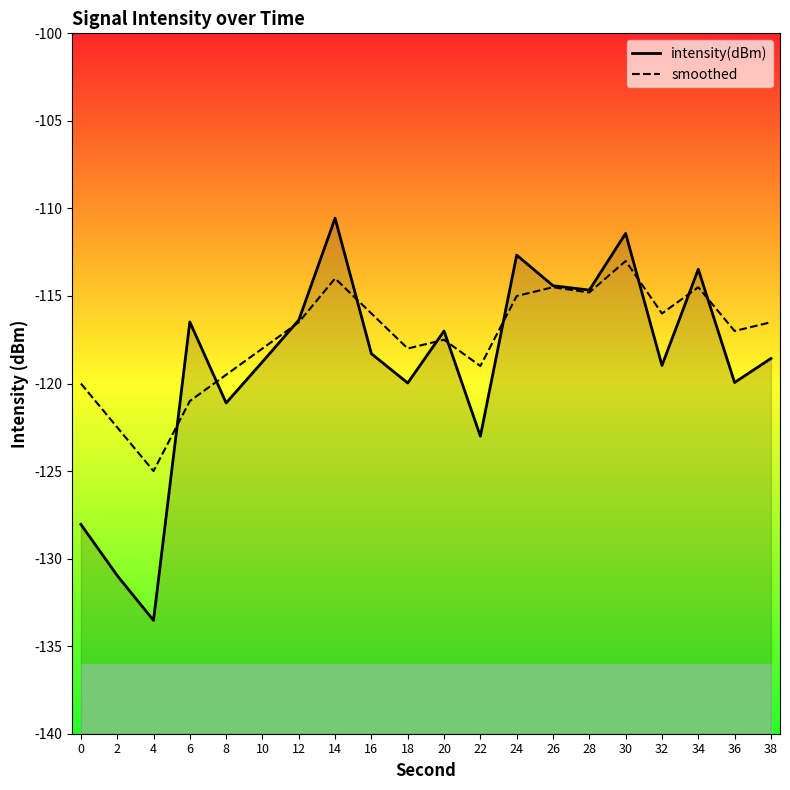

Reading left to right, transcribe all the data shown in this chart.

intensity(dBm): 0=-128.0	2=-131.0	4=-133.5	6=-116.5	8=-121.1	10=-118.8	12=-116.4	14=-110.6	16=-118.3	18=-120.0	20=-117.0	22=-123.0	24=-112.7	26=-114.4	28=-114.7	30=-111.4	32=-119.0	34=-113.5	36=-119.9	38=-118.6
smoothed: 0=-120.0	2=-122.5	4=-125.0	6=-121.0	8=-119.5	10=-118.0	12=-116.5	14=-114.0	16=-116.0	18=-118.0	20=-117.5	22=-119.0	24=-115.0	26=-114.5	28=-114.8	30=-113.0	32=-116.0	34=-114.5	36=-117.0	38=-116.5